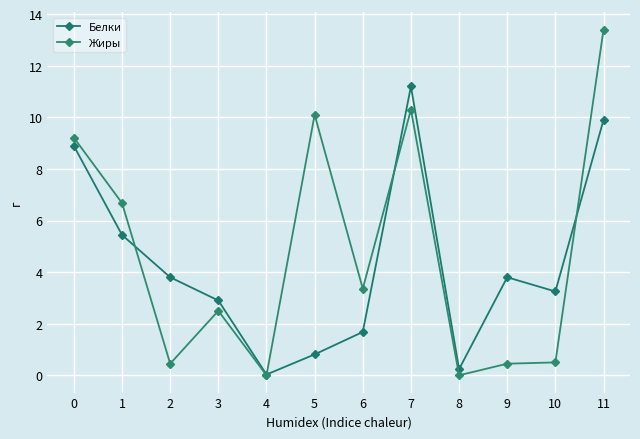

Rank the series at 6 from lowest to highest value.

Белки, Жиры